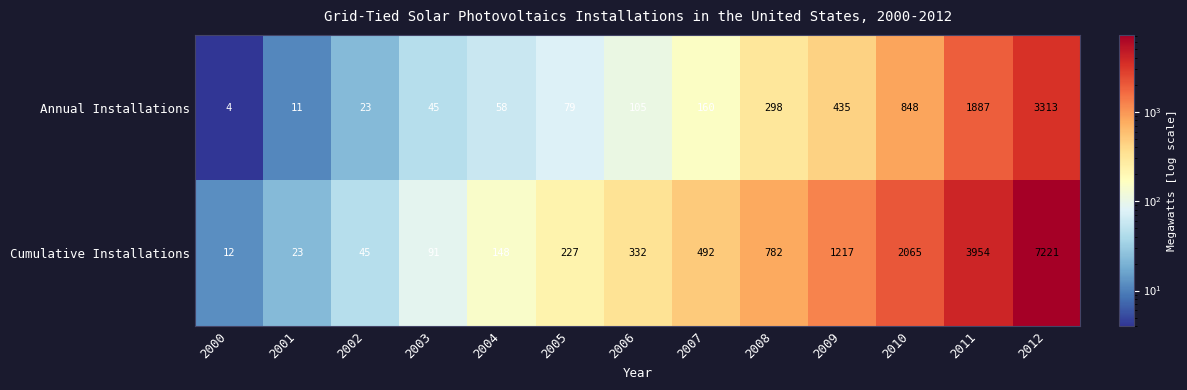

The Annual Installations series shows 442 at 2008. True or false?

False